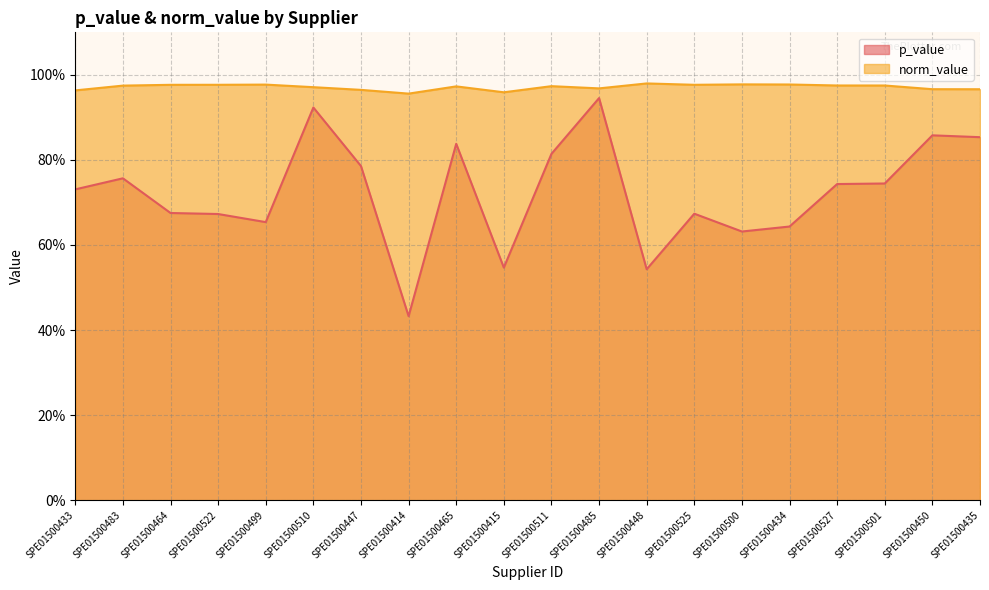

True or false: p_value and norm_value cross at least once.

False